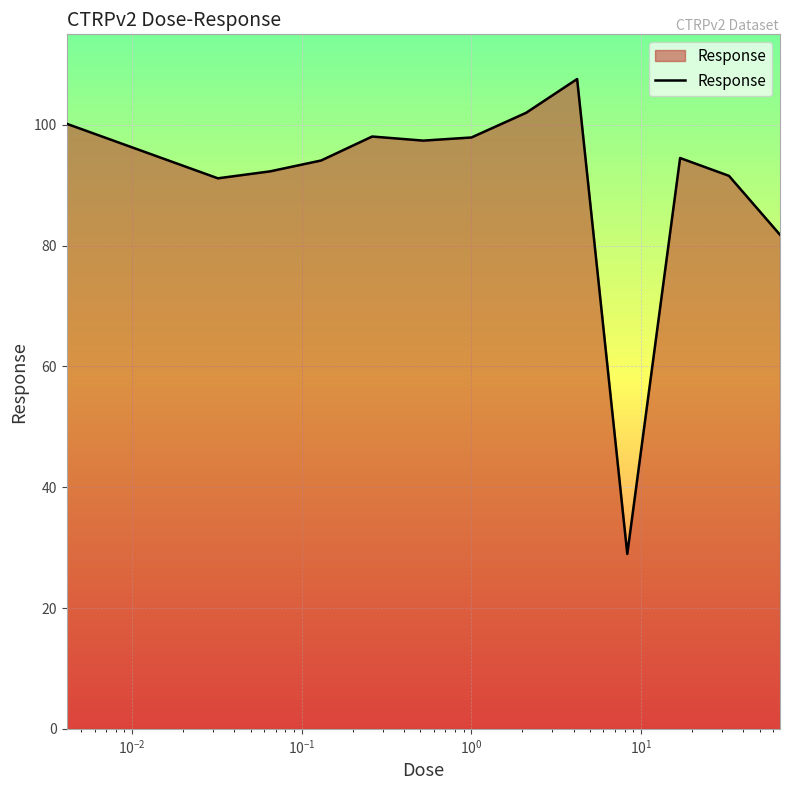

What is the smallest value displayed?

29.0